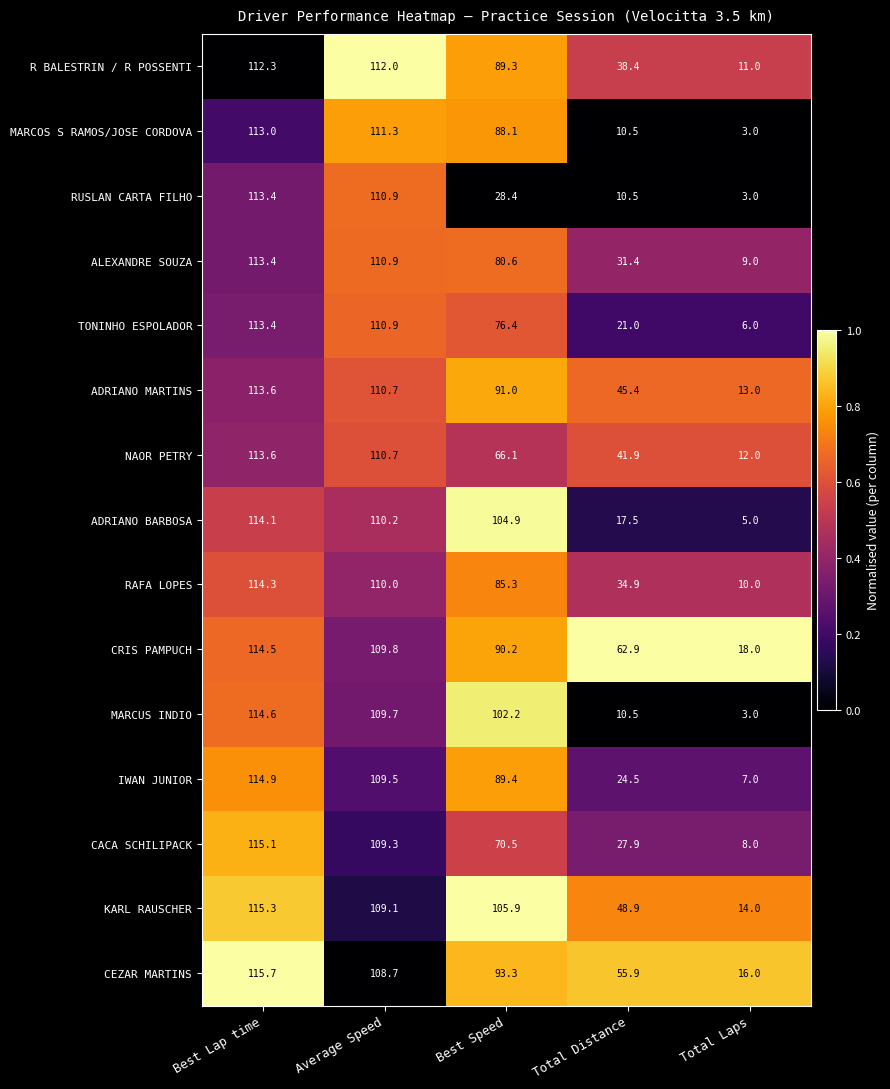

At which category is the sum across all series the highest?

Best Lap time